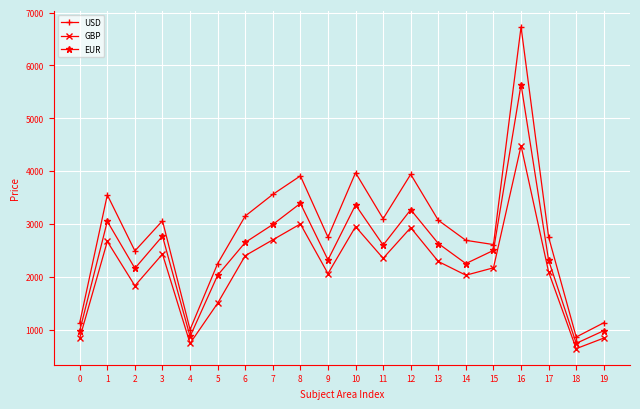

How many interior local peaks does the USD series have?

6